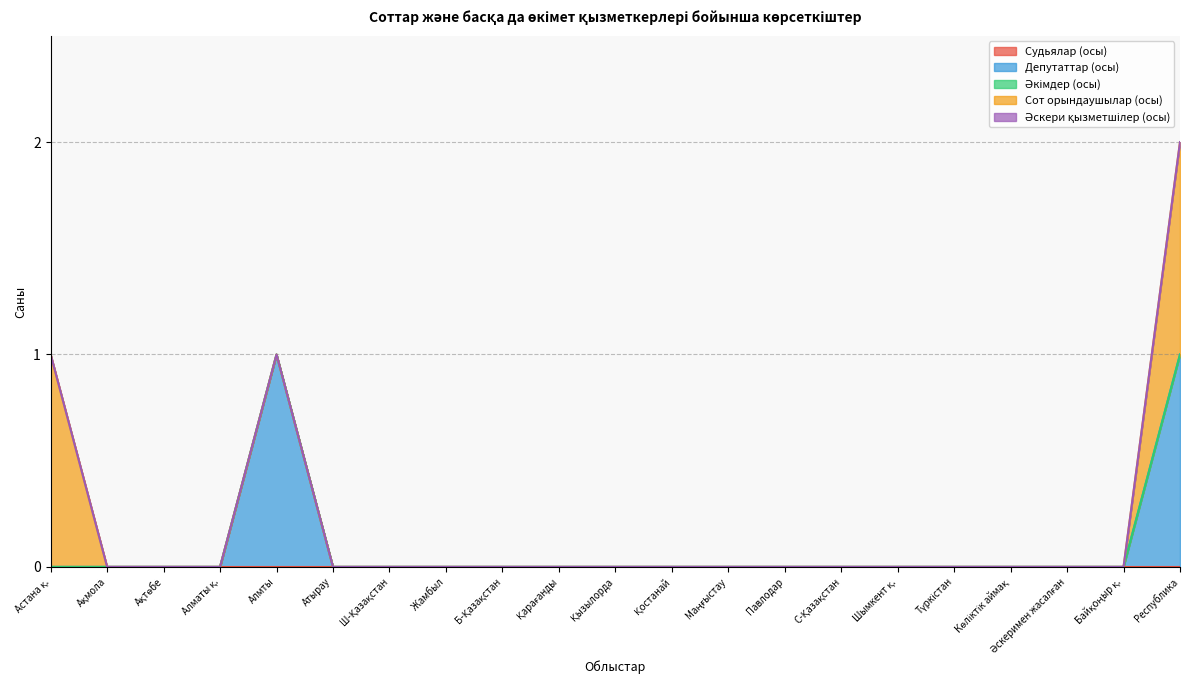

Reading left to right, transcribe all the data shown in this chart.

Судьялар (осы): 0	0	0	0	0	0	0	0	0	0	0	0	0	0	0	0	0	0	0	0	0
Депутаттар (осы): 0	0	0	0	1	0	0	0	0	0	0	0	0	0	0	0	0	0	0	0	1
Әкімдер (осы): 0	0	0	0	0	0	0	0	0	0	0	0	0	0	0	0	0	0	0	0	0
Сот орындаушылар (осы): 1	0	0	0	0	0	0	0	0	0	0	0	0	0	0	0	0	0	0	0	1
Әскери қызметшілер (осы): 0	0	0	0	0	0	0	0	0	0	0	0	0	0	0	0	0	0	0	0	0